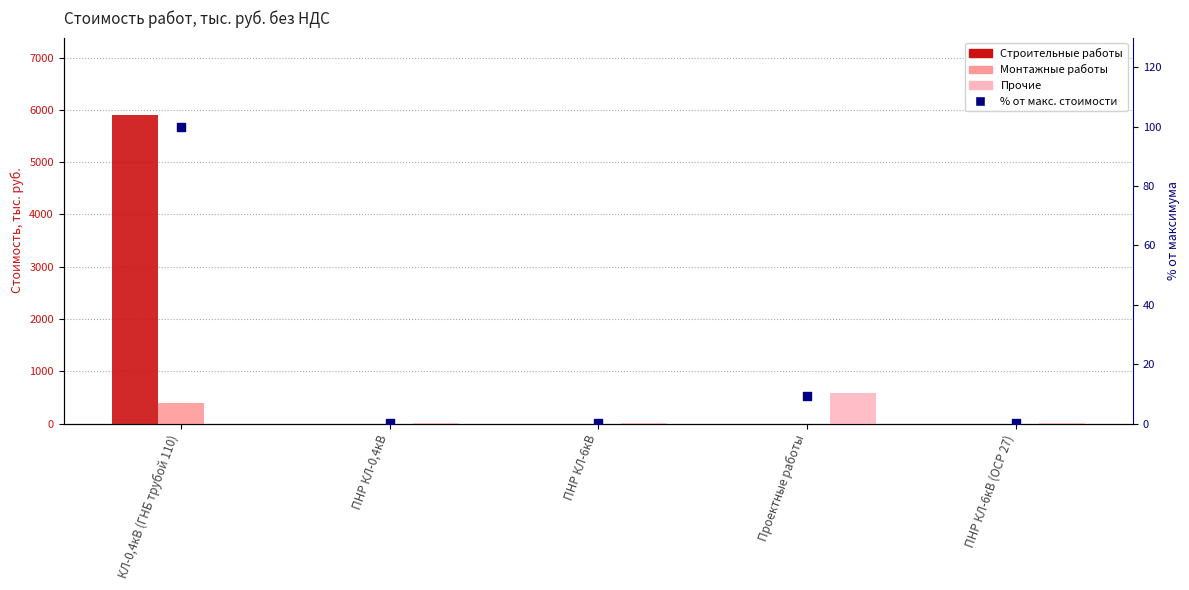

Which series has the largest Y range (max minus min)?

Строительные работы